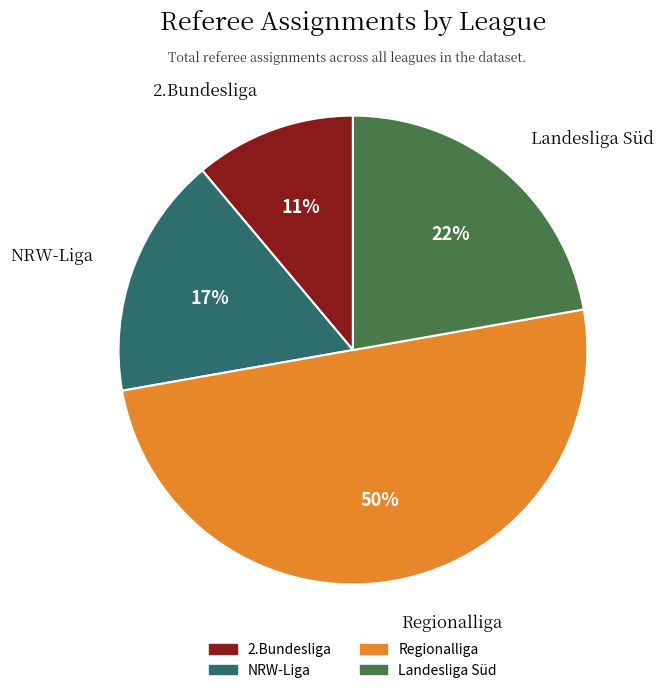

Which slice is the largest?

Regionalliga